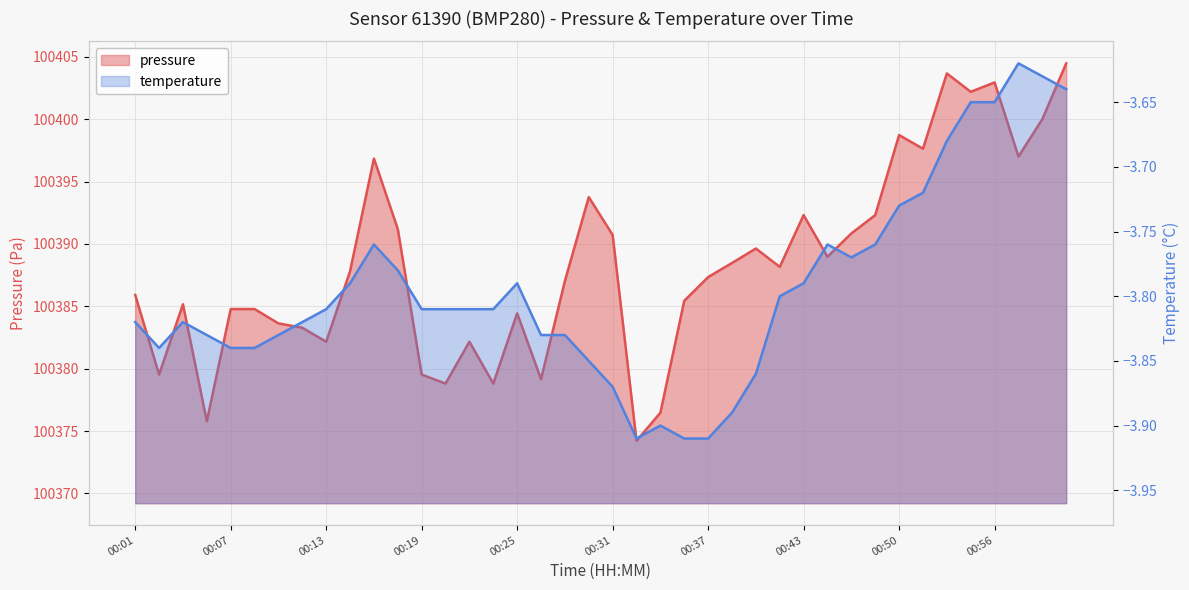

The pressure series shows 51401.1 at 00:48. True or false?

False